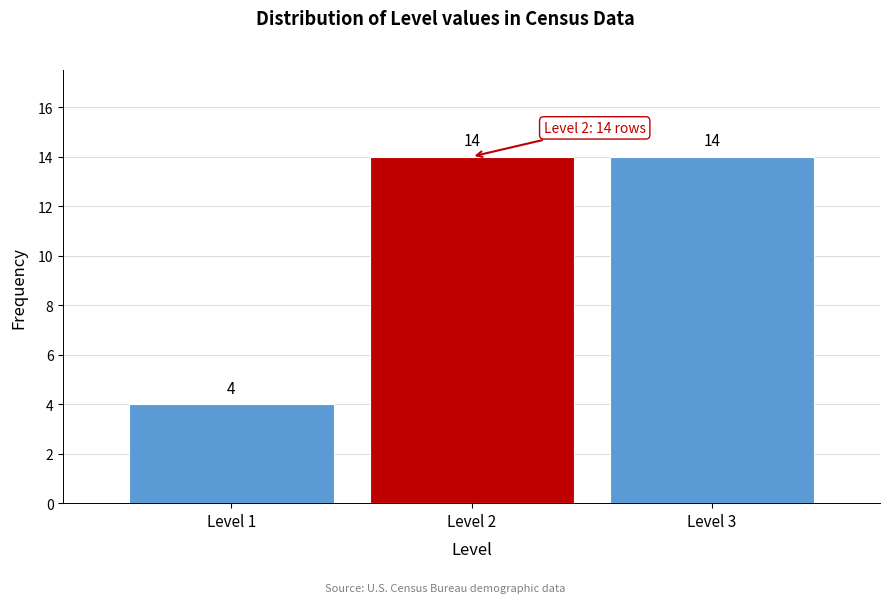

Reading left to right, list every bar in this chart as the range it spans on the x-axis followed by its height.

0.5 to 1.5: 4
1.5 to 2.5: 14
2.5 to 3.5: 14